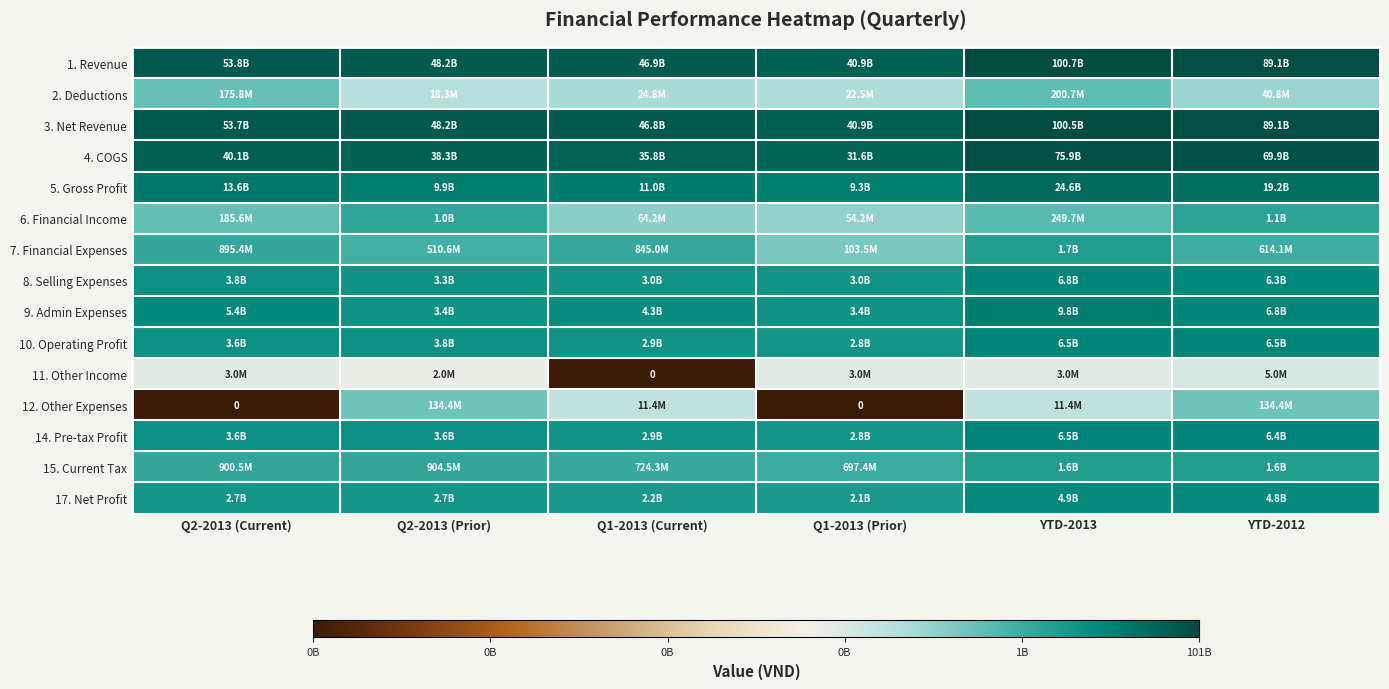

Rank the series by their maximum value, from lowest to highest.

11. Other Income, 12. Other Expenses, 2. Deductions, 6. Financial Income, 15. Current Tax, 7. Financial Expenses, 17. Net Profit, 14. Pre-tax Profit, 10. Operating Profit, 8. Selling Expenses, 9. Admin Expenses, 5. Gross Profit, 4. COGS, 3. Net Revenue, 1. Revenue